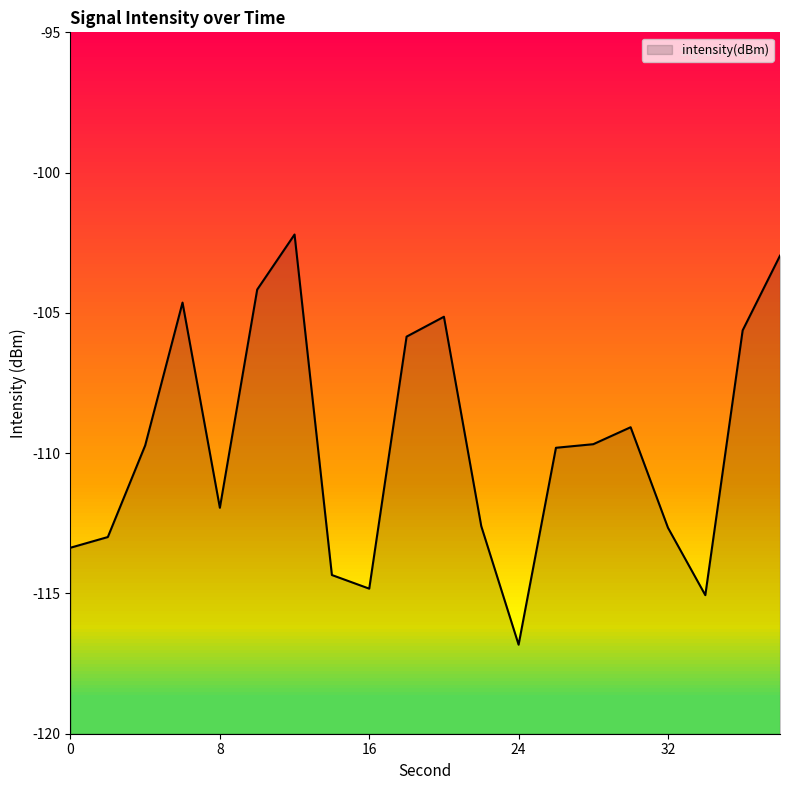

The value at 38 is -154.4. True or false?

False